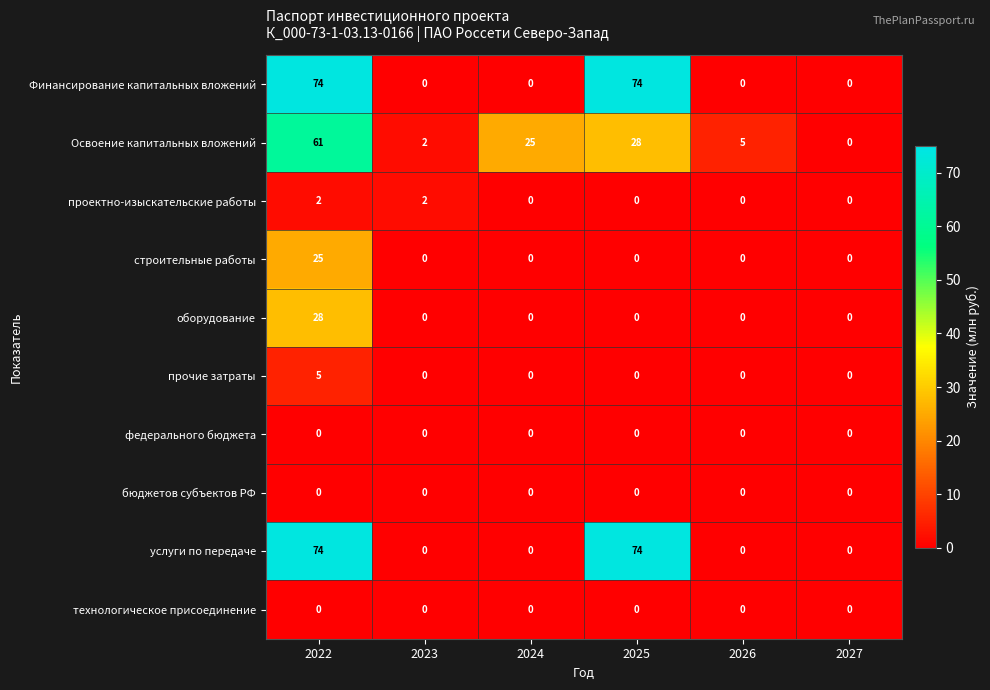

At which category is the sum across all series the highest?

2022